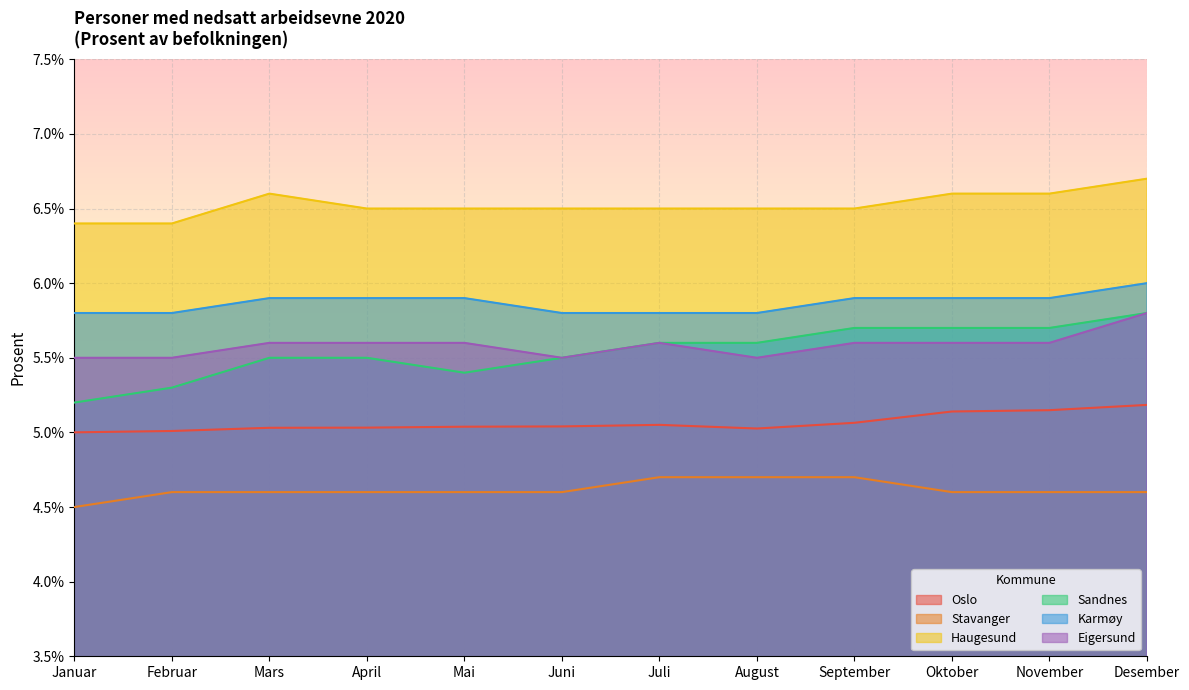

Which series has the largest total across all categories?

Haugesund